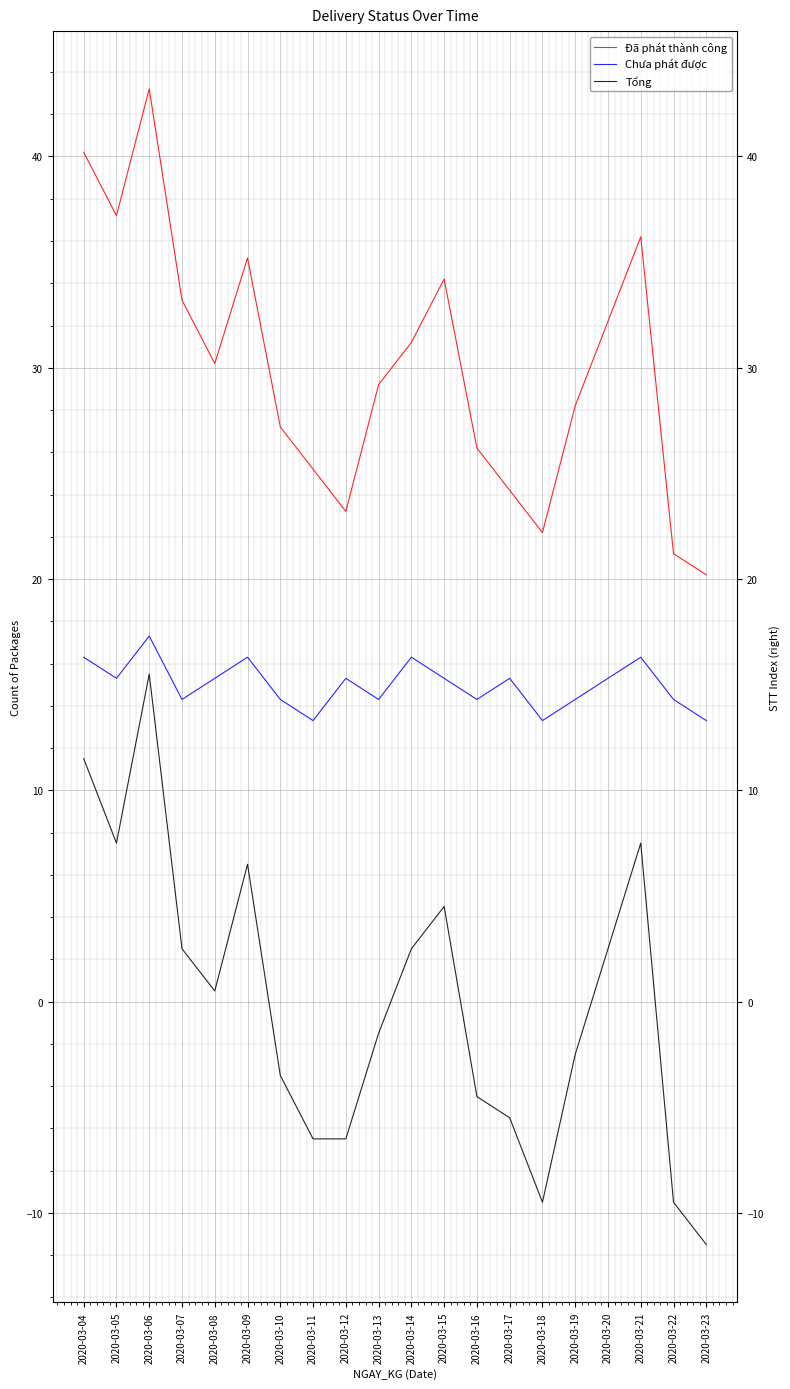

Where is the first local maximum for Đã phát thành công?

2020-03-06